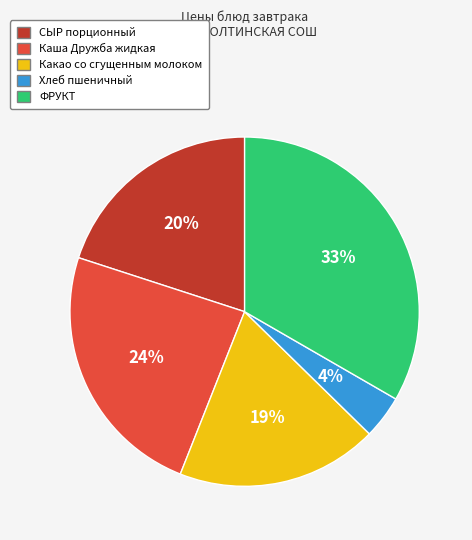

To the nearest percent, what is the difference between the Хлеб пшеничный and Каша Дружба жидкая slice percentages?

20%